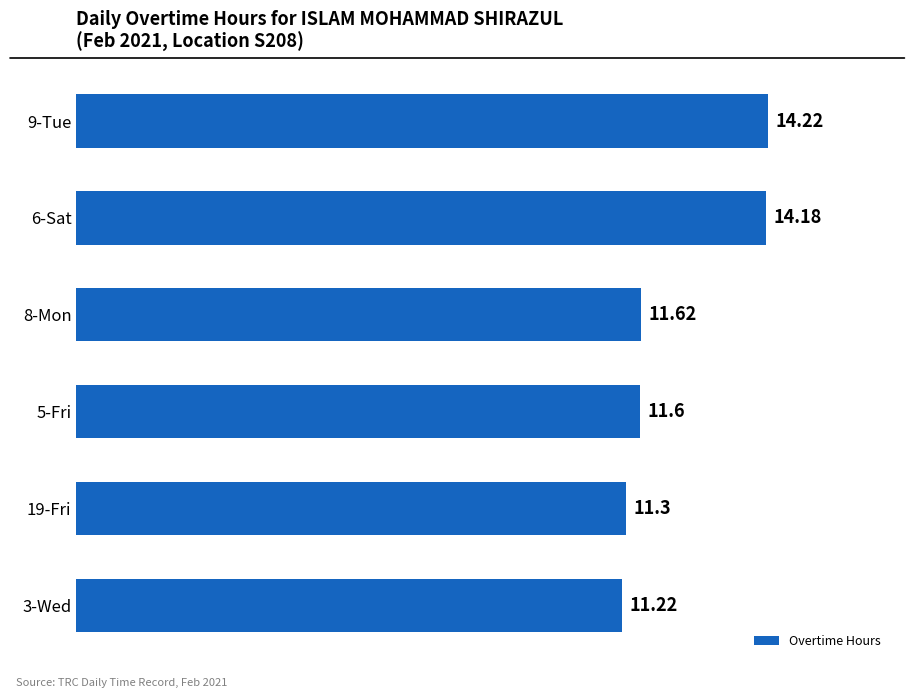

What is the difference between the second highest and second lowest values?

2.9